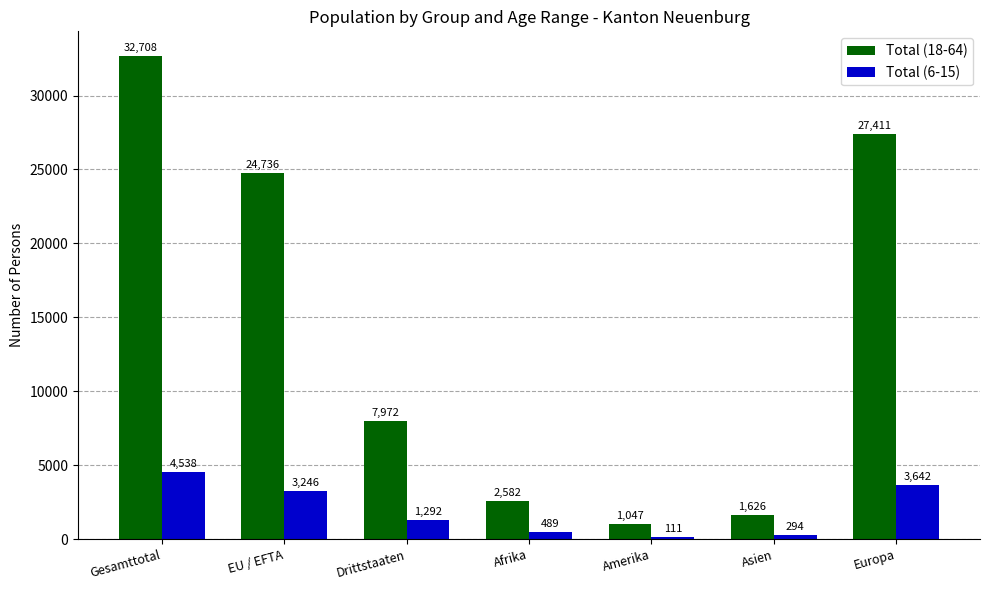

Is the value of Total (6-15) at Asien greater than the value of Total (18-64) at Drittstaaten?

No